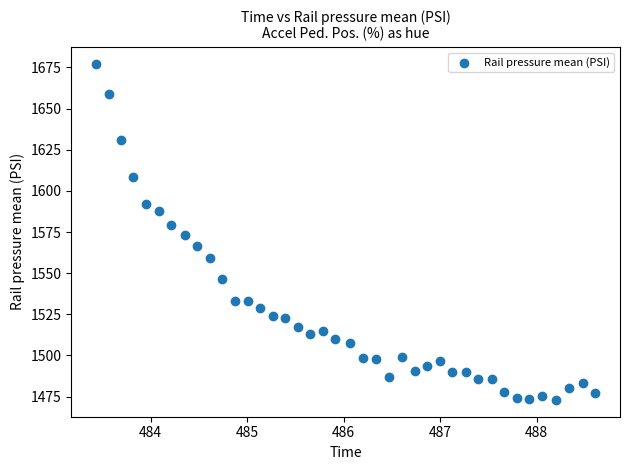

What is the range of Y values (max minus min)?

204.2